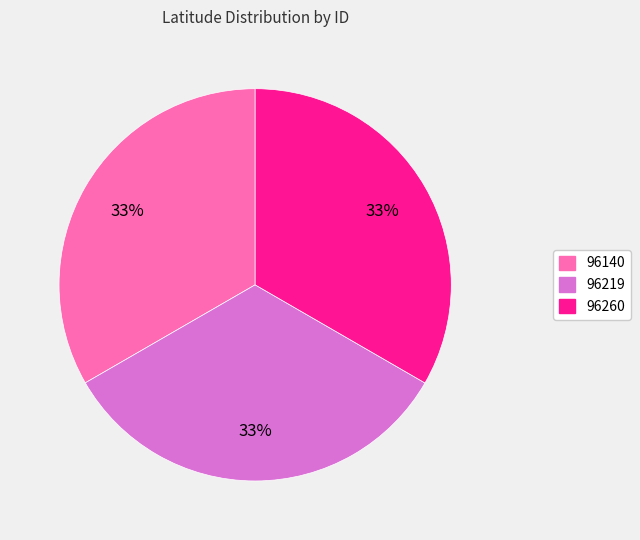

Do 96219 and 96140 together represent more than half of the pie?

Yes